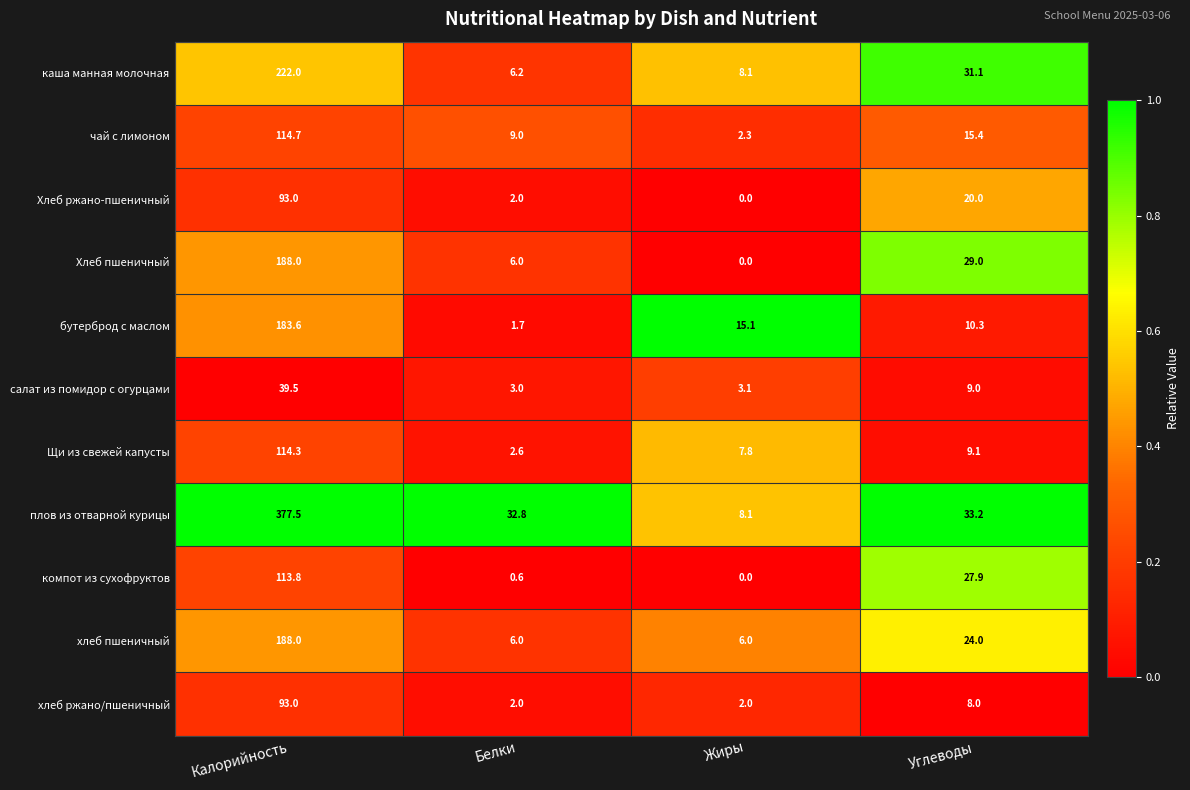

What is the average value of the плов из отварной курицы series?

112.9